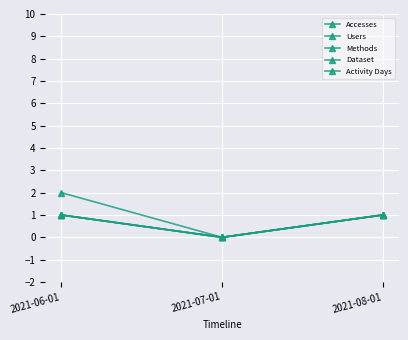

What is the sum of all Activity Days values?

2